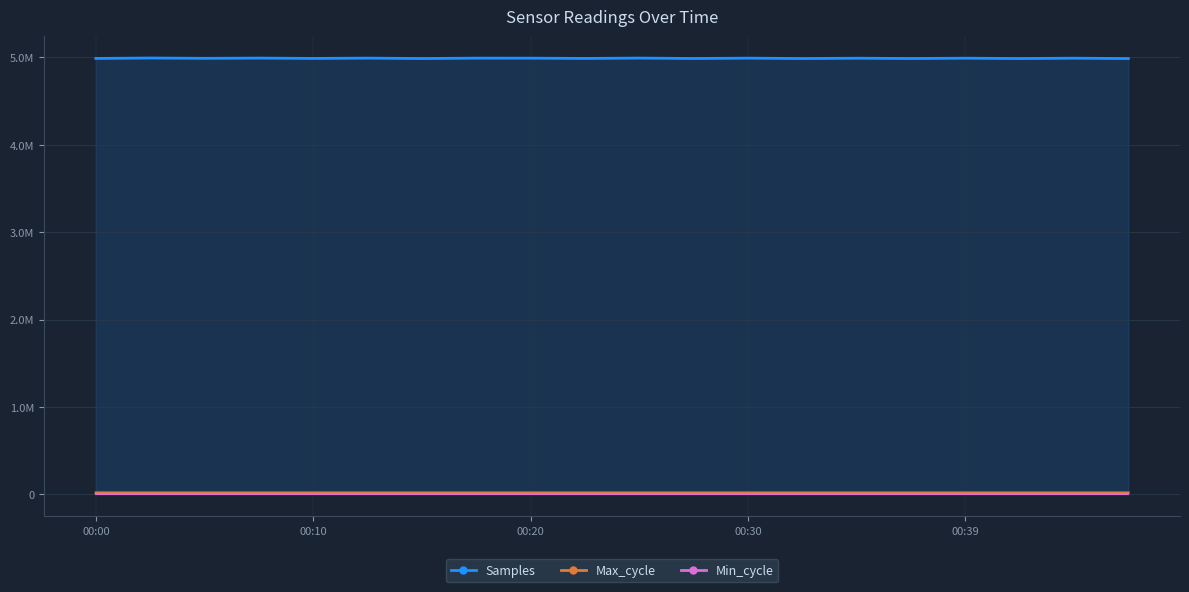

How many values in the Samples series exceed 4991590?

9